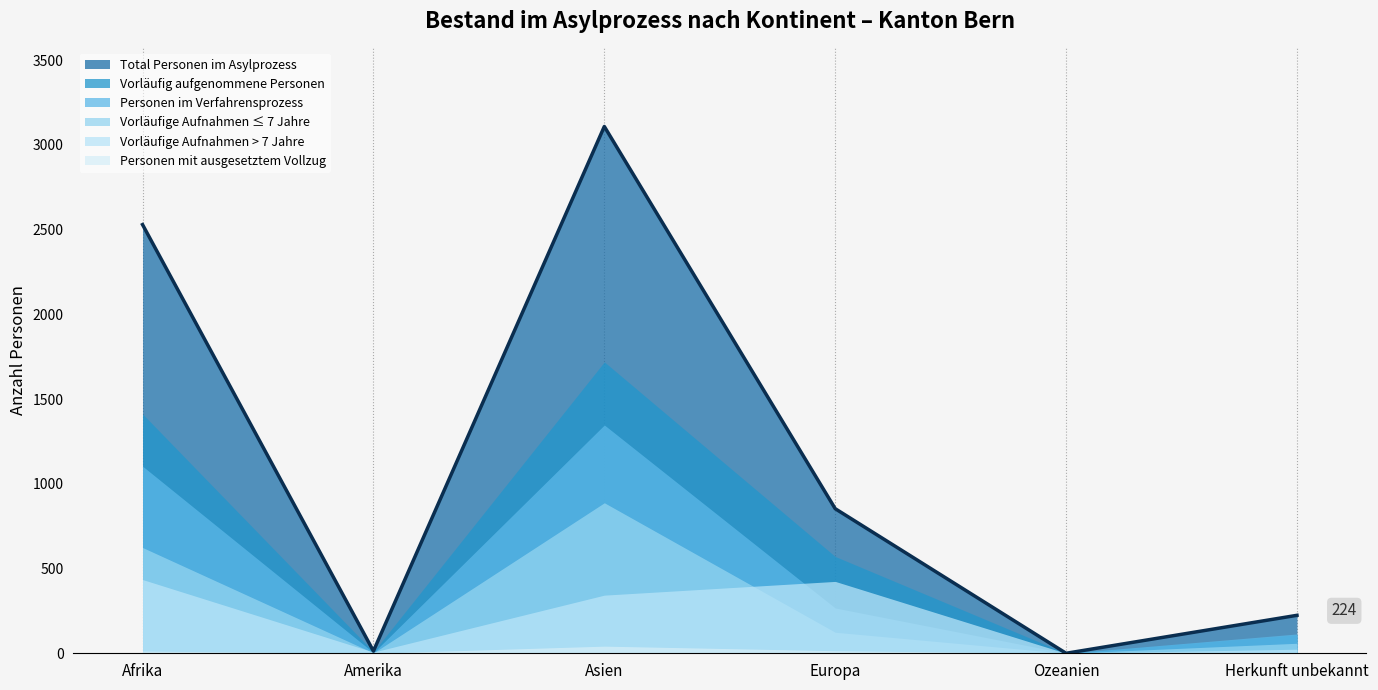

How many data points in Vorläufig aufgenommene Personen are less than 571?

3